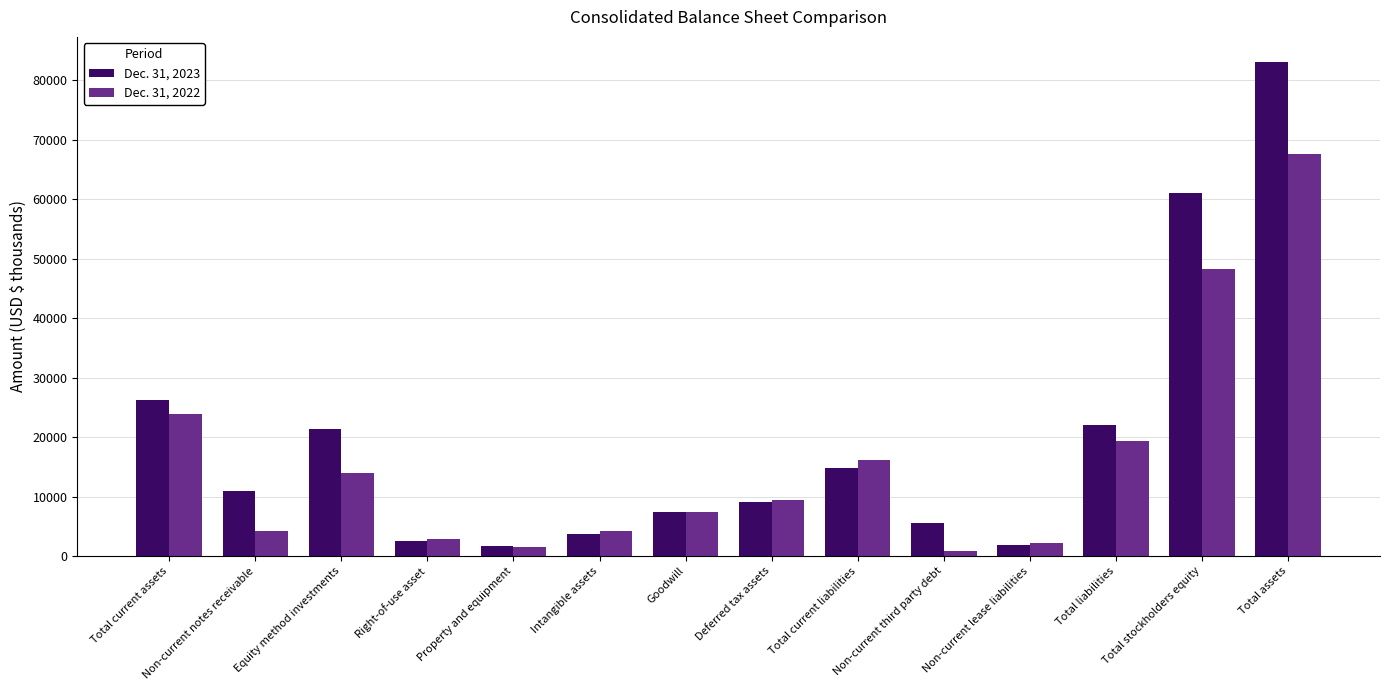

Rank the series by their average value, from lowest to highest.

Dec. 31, 2022, Dec. 31, 2023